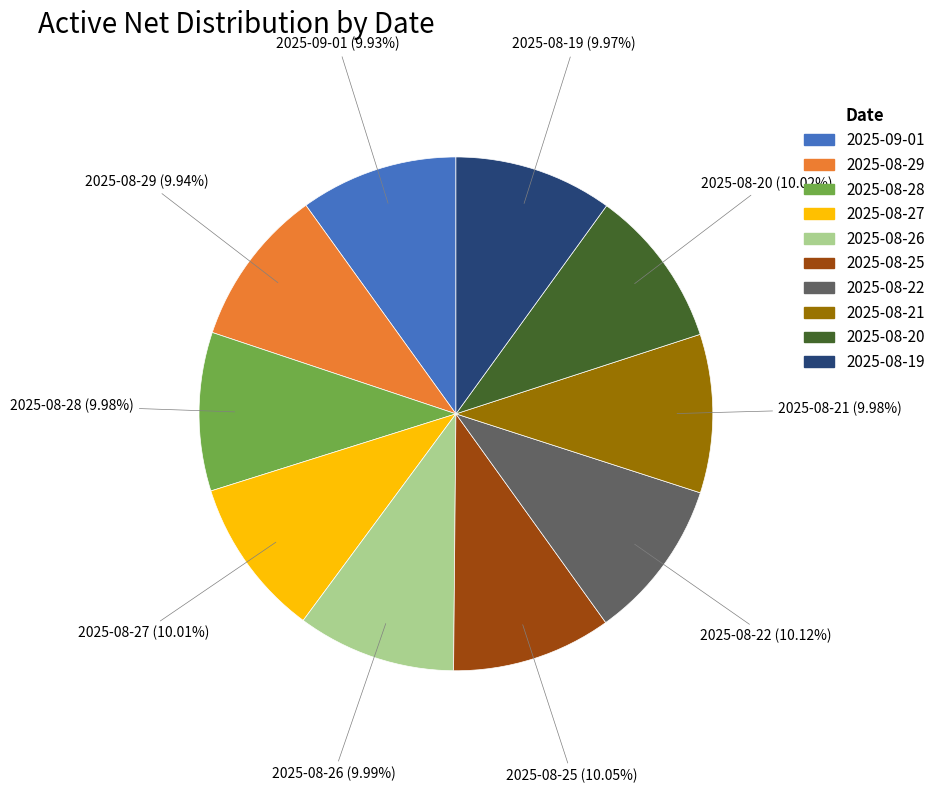

Do 2025-08-26 and 2025-08-20 together represent more than half of the pie?

No